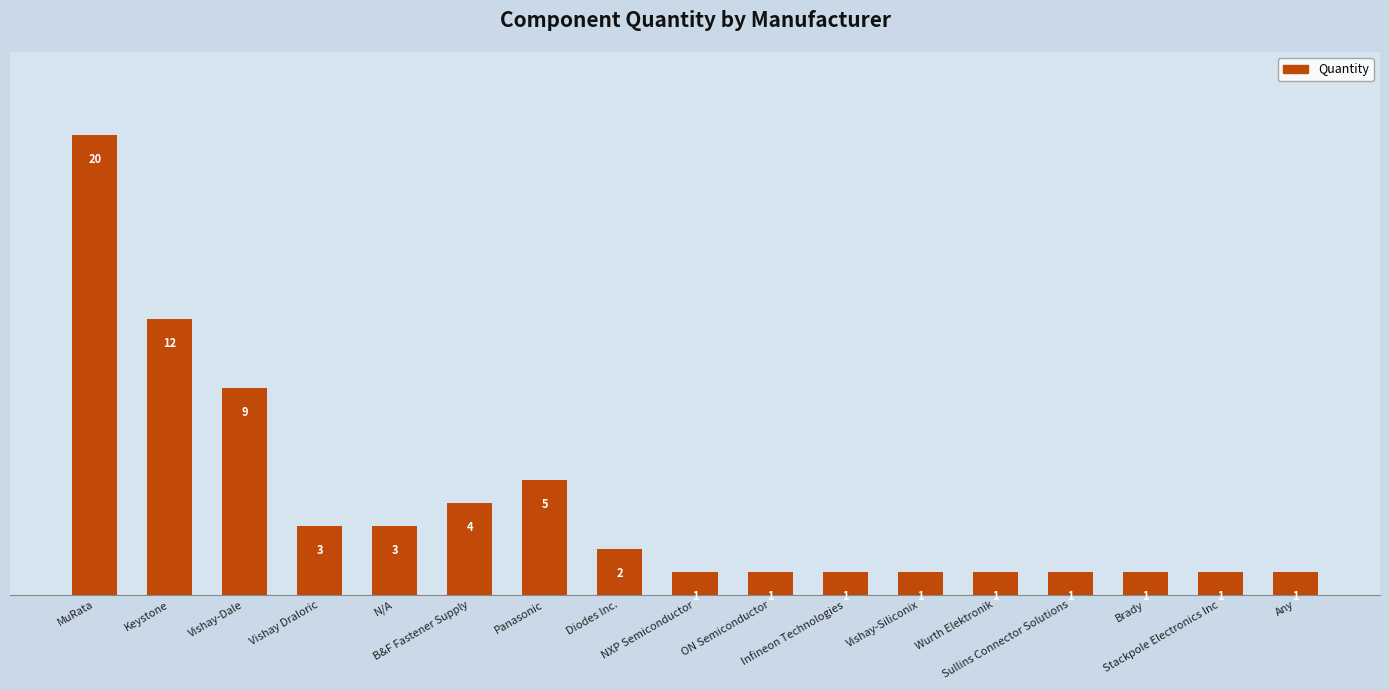

Reading left to right, what are all the values shown in this chart?

20	12	9	3	3	4	5	2	1	1	1	1	1	1	1	1	1